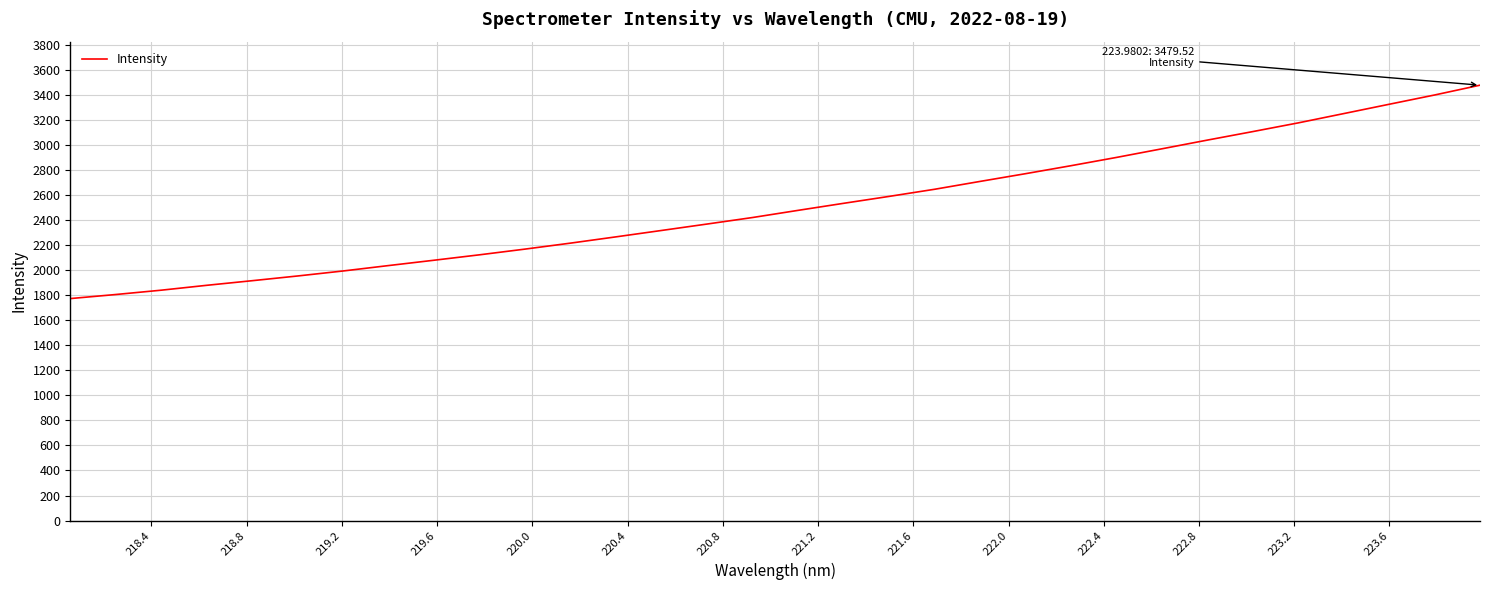

How many lines are shown in the chart?

1